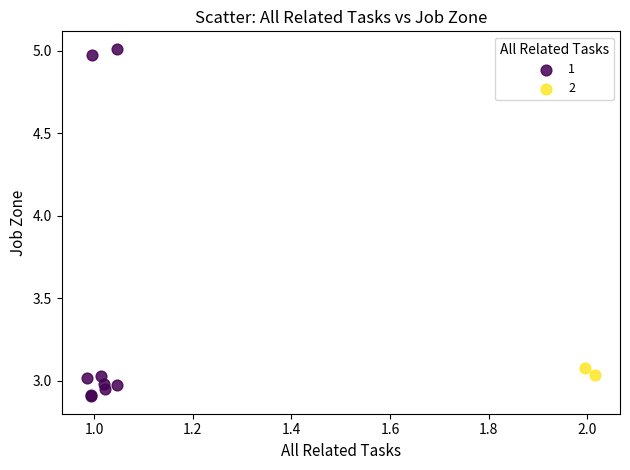

What are all the series names shown in the legend?

1, 2